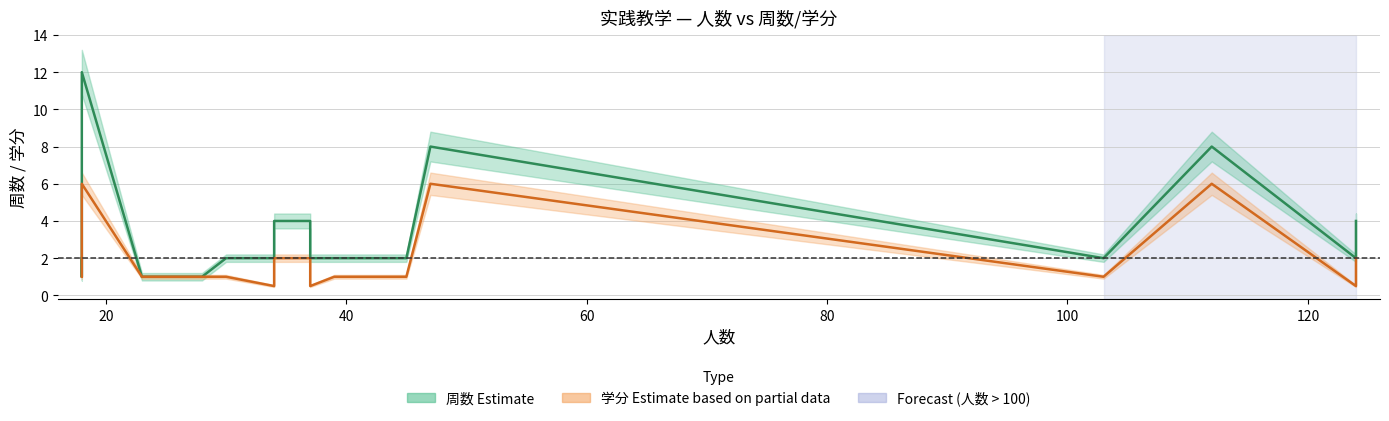

Count the number of data series in this chart.

2